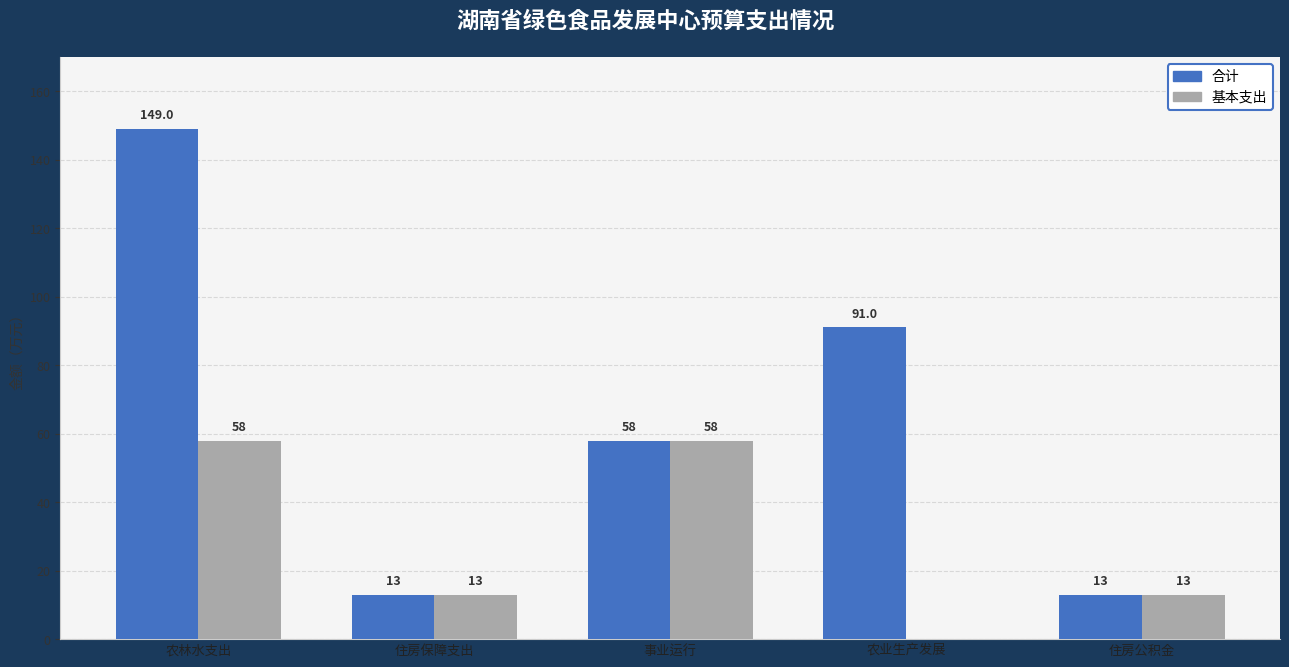

What is the sum of all 基本支出 values?

142.0